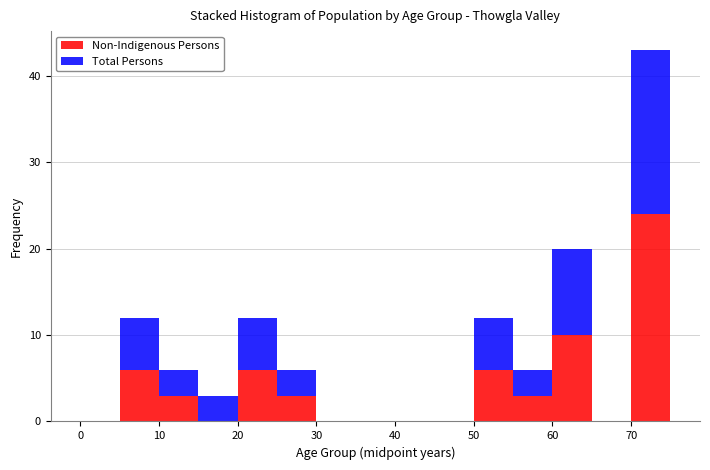

What is the total height of the stacked bar covering 55 to 60 on the x-axis? The values are not printed on the chart, so give them approximately, as read against the axis.

6